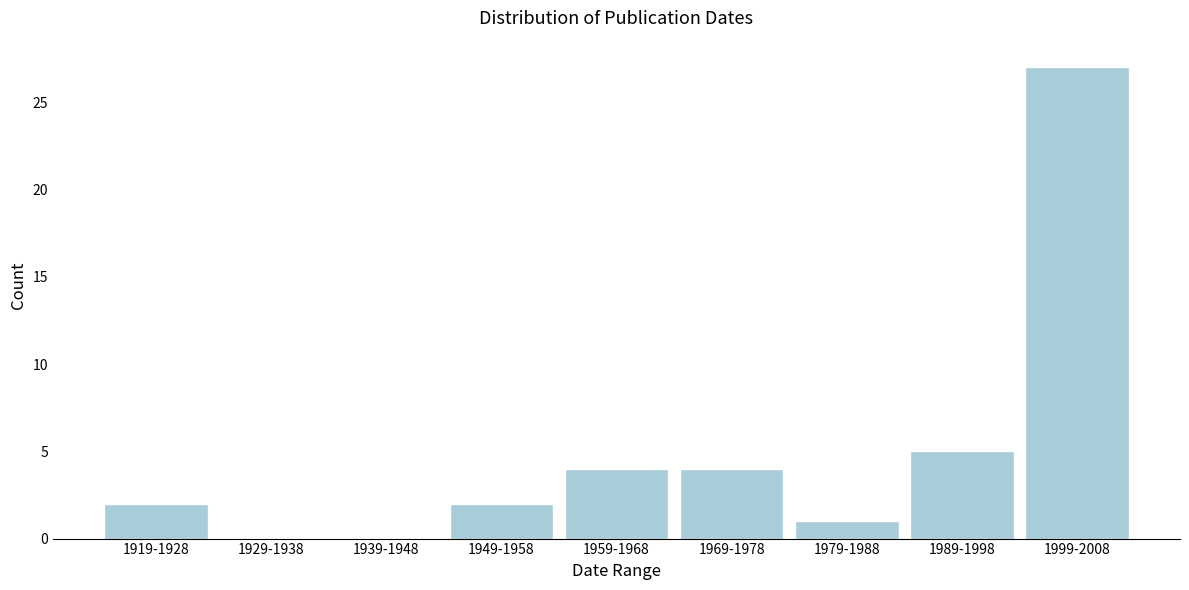

Reading left to right, what are all the values shown in this chart?

1919-1928=2	1929-1938=0	1939-1948=0	1949-1958=2	1959-1968=4	1969-1978=4	1979-1988=1	1989-1998=5	1999-2008=27